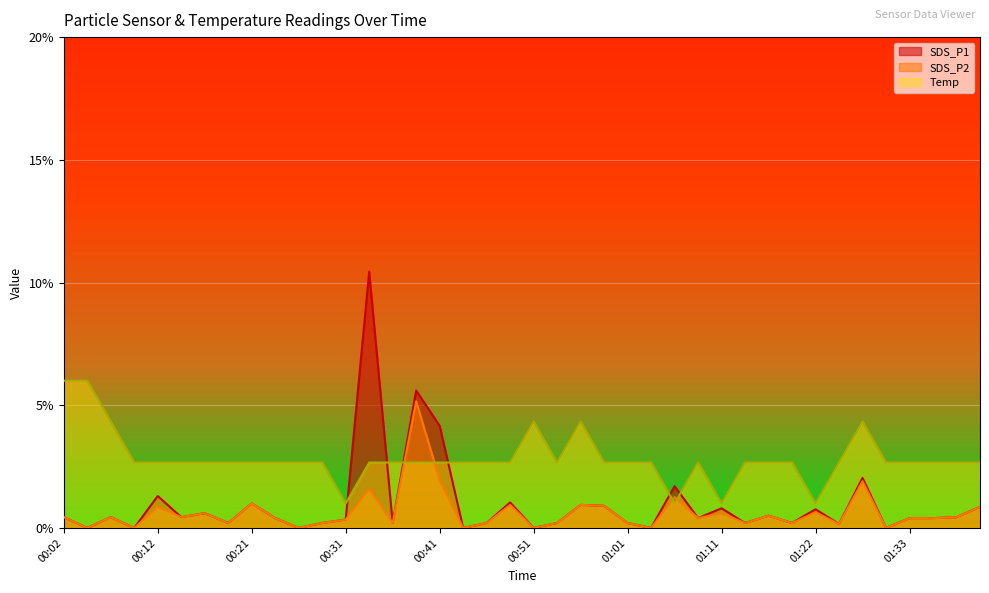

Reading left to right, what are all the values shown in this chart?

SDS_P1: 00:02=0.4	00:04=0.0	00:07=0.4	00:09=0.0	00:12=1.3	00:14=0.4	00:17=0.6	00:19=0.2	00:21=1.0	00:24=0.4	00:26=0.0	00:29=0.2	00:31=0.3	00:33=10.4	00:36=0.2	00:38=5.6	00:41=4.2	00:43=0.0	00:46=0.2	00:49=1.0	00:51=0.0	00:54=0.2	00:56=0.9	00:59=0.9	01:01=0.2	01:04=0.0	01:06=1.7	01:08=0.4	01:11=0.8	01:14=0.2	01:17=0.5	01:19=0.2	01:22=0.8	01:25=0.2	01:27=2.0	01:30=0.0	01:33=0.4	01:35=0.4	01:38=0.4	01:40=0.9
SDS_P2: 00:02=0.4	00:04=0.0	00:07=0.4	00:09=0.0	00:12=0.9	00:14=0.4	00:17=0.6	00:19=0.2	00:21=1.0	00:24=0.4	00:26=0.0	00:29=0.2	00:31=0.3	00:33=1.6	00:36=0.2	00:38=5.2	00:41=2.0	00:43=0.0	00:46=0.2	00:49=0.9	00:51=0.0	00:54=0.2	00:56=0.9	00:59=0.9	01:01=0.2	01:04=0.0	01:06=1.3	01:08=0.4	01:11=0.6	01:14=0.2	01:17=0.5	01:19=0.2	01:22=0.6	01:25=0.2	01:27=1.9	01:30=0.0	01:33=0.4	01:35=0.4	01:38=0.4	01:40=0.9
Temp: 00:02=6.0	00:04=6.0	00:07=4.3	00:09=2.7	00:12=2.7	00:14=2.7	00:17=2.7	00:19=2.7	00:21=2.7	00:24=2.7	00:26=2.7	00:29=2.7	00:31=1.0	00:33=2.7	00:36=2.7	00:38=2.7	00:41=2.7	00:43=2.7	00:46=2.7	00:49=2.7	00:51=4.3	00:54=2.7	00:56=4.3	00:59=2.7	01:01=2.7	01:04=2.7	01:06=1.0	01:08=2.7	01:11=1.0	01:14=2.7	01:17=2.7	01:19=2.7	01:22=1.0	01:25=2.7	01:27=4.3	01:30=2.7	01:33=2.7	01:35=2.7	01:38=2.7	01:40=2.7